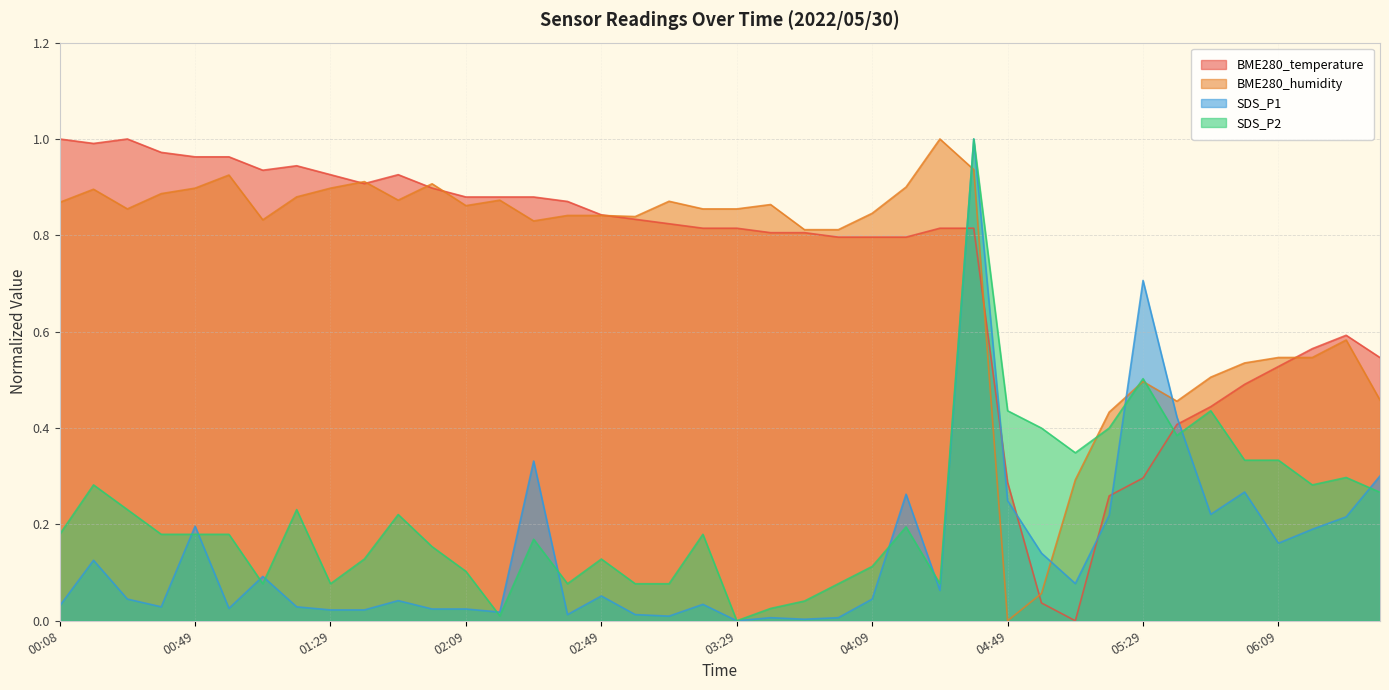

List the labels in order of BME280_humidity value, smallest first.

04:49, 04:59, 05:09, 05:19, 05:39, 06:39, 05:29, 05:49, 05:59, 06:09, 06:19, 06:29, 03:49, 03:59, 02:29, 01:09, 02:59, 02:39, 02:49, 04:09, 00:29, 03:19, 03:29, 02:09, 03:39, 00:08, 03:09, 01:49, 02:19, 01:19, 00:39, 00:18, 00:49, 01:29, 04:19, 01:59, 01:39, 00:59, 04:39, 04:29